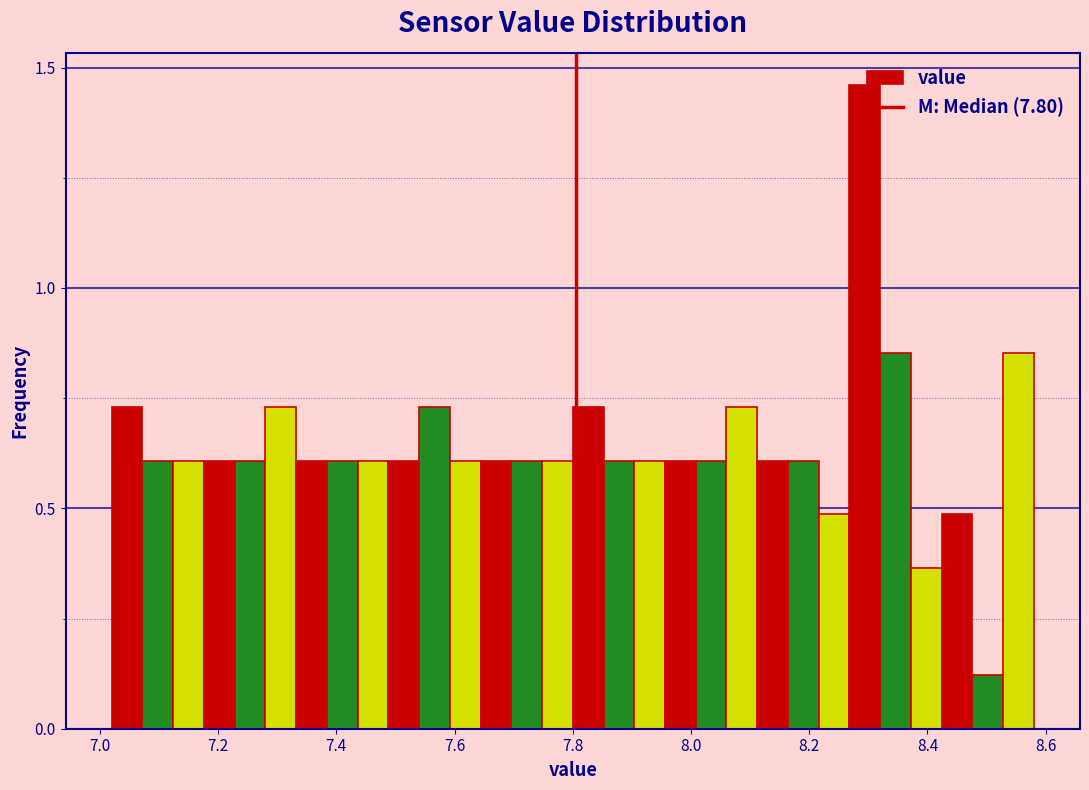

Read against the x-axis, roughly where is the centre of the tallest bar?

8.30